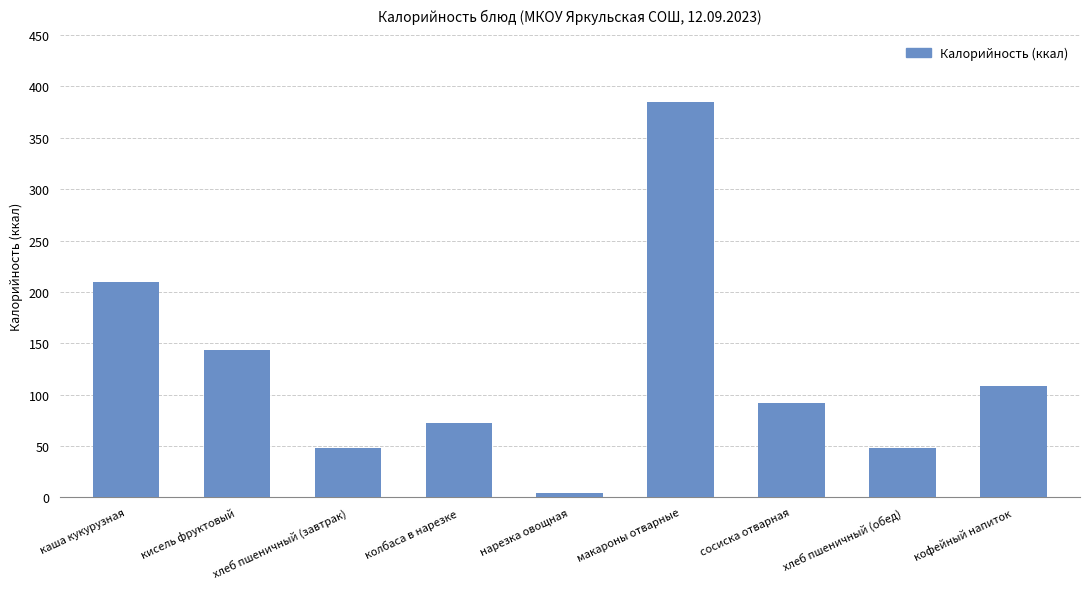

At which category does the chart reach its minimum across all series?

нарезка овощная